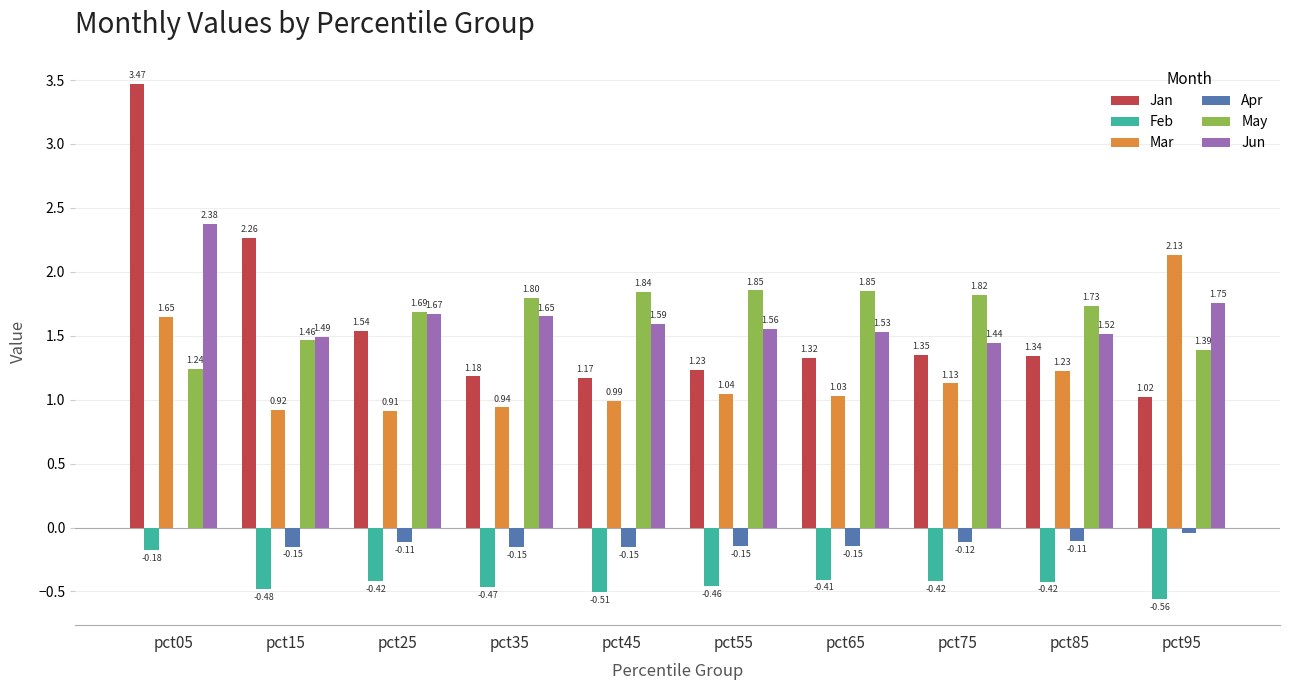

What are all the series names shown in the legend?

Jan, Feb, Mar, Apr, May, Jun